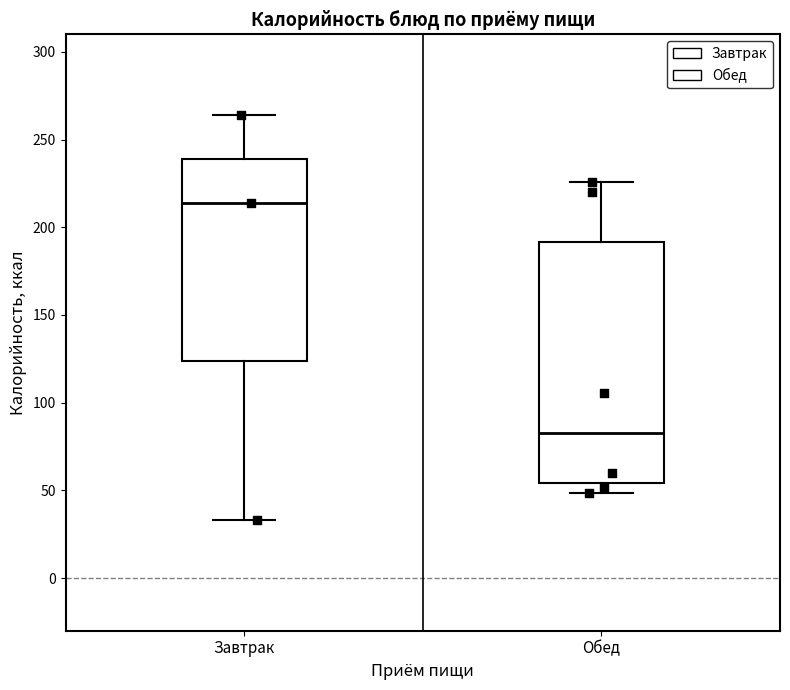

Which box has the lowest median line?

Обед